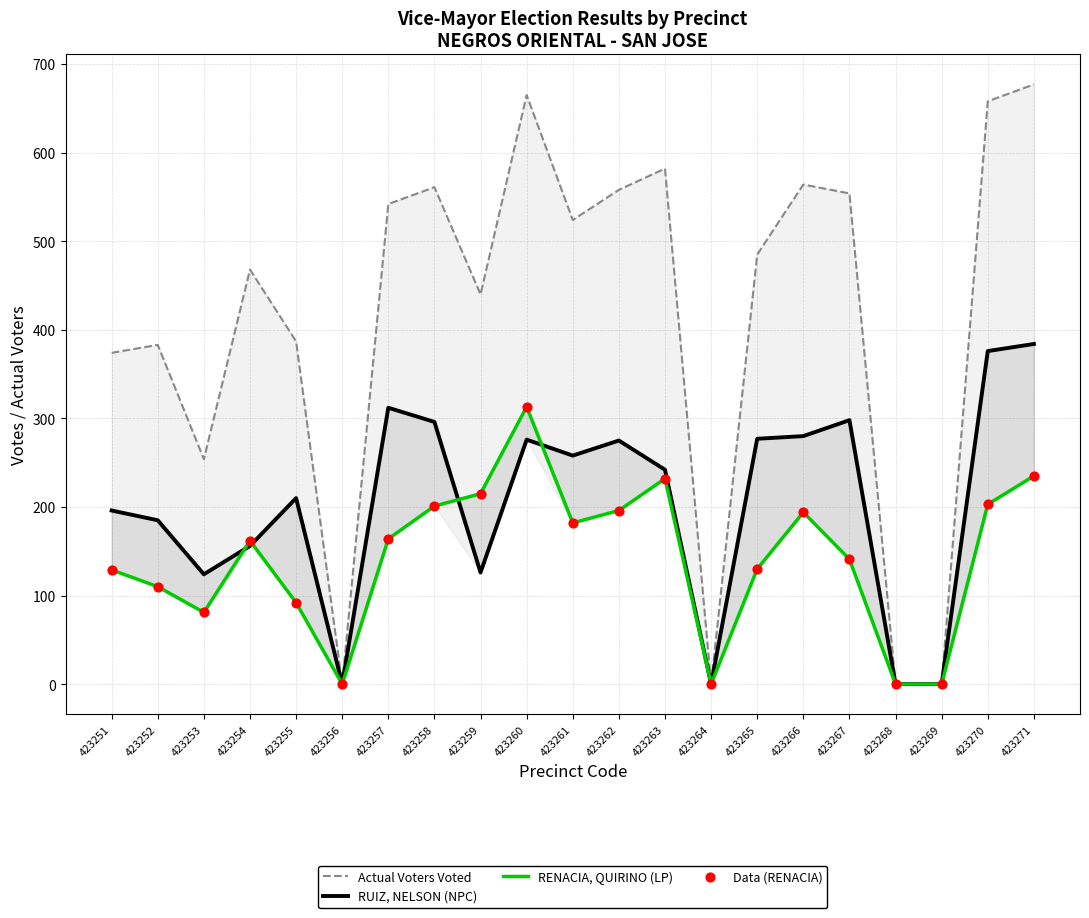

Which series contains the lowest Y value?

Actual Voters Voted